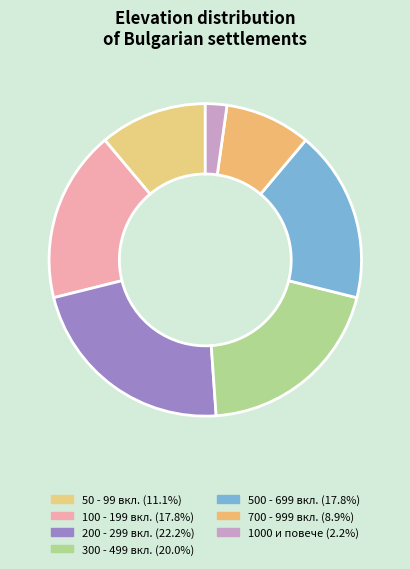

Count the number of slices in the pie.

7